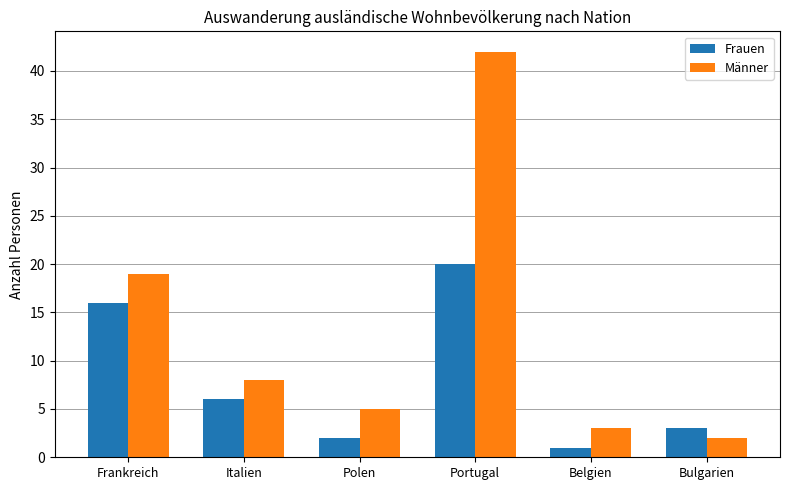

Reading left to right, what are all the values shown in this chart?

Frauen: Frankreich=16	Italien=6	Polen=2	Portugal=20	Belgien=1	Bulgarien=3
Männer: Frankreich=19	Italien=8	Polen=5	Portugal=42	Belgien=3	Bulgarien=2